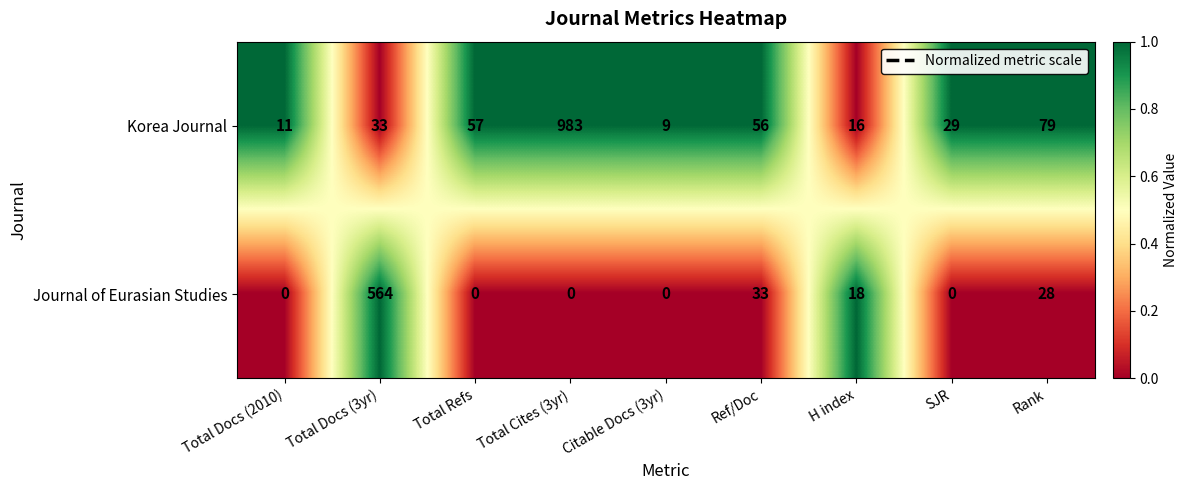

Reading left to right, list all the values displayed in this chart.

Korea Journal: Total Docs (2010)=11	Total Docs (3yr)=33	Total Refs=57	Total Cites (3yr)=983	Citable Docs (3yr)=9	Ref/Doc=56	H index=16	SJR=29	Rank=79
Journal of Eurasian Studies: Total Docs (2010)=0	Total Docs (3yr)=564	Total Refs=0	Total Cites (3yr)=0	Citable Docs (3yr)=0	Ref/Doc=33	H index=18	SJR=0	Rank=28